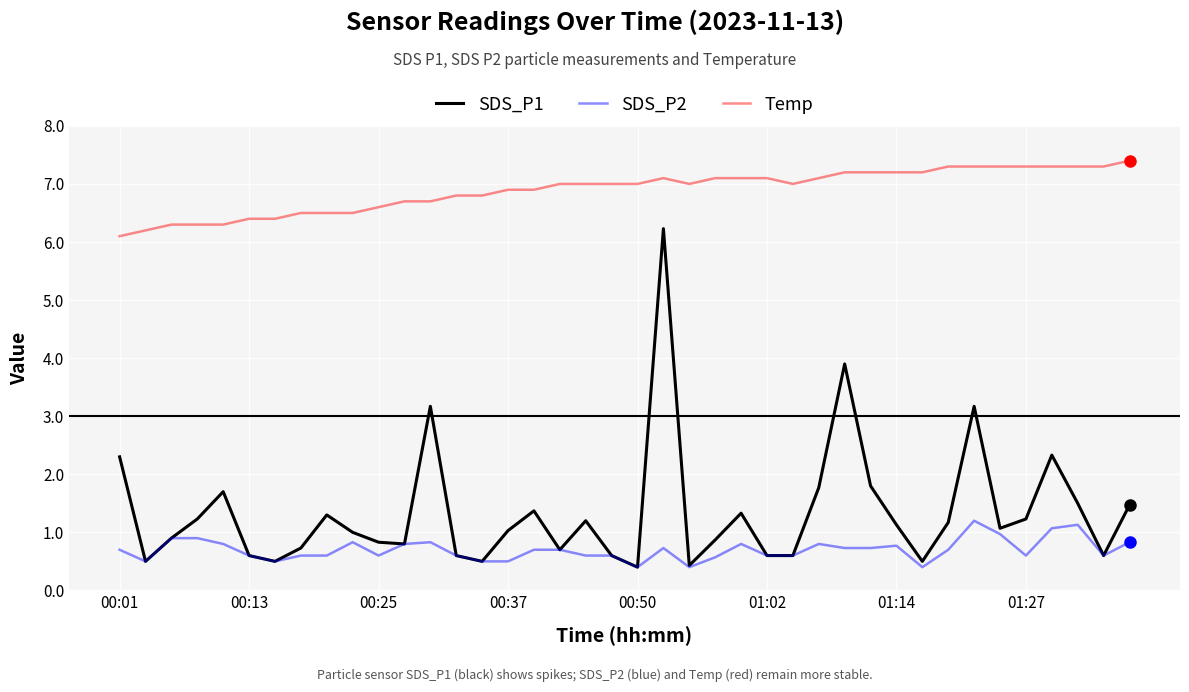

True or false: SDS_P2 and Temp cross at least once.

False